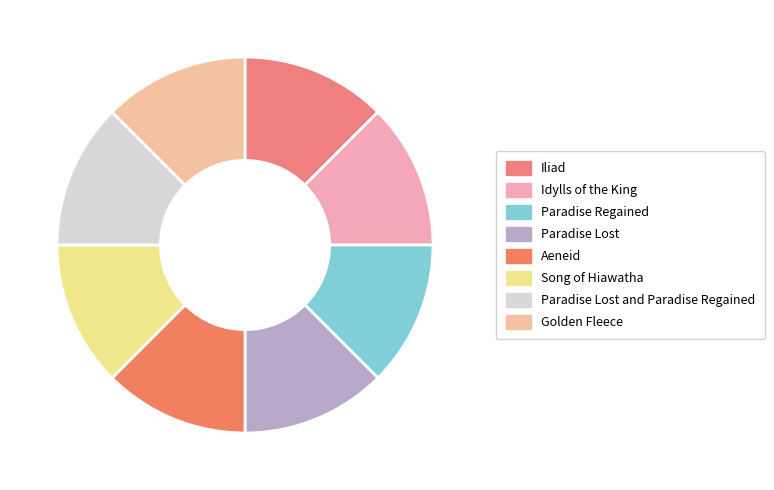

How much of the chart is everything except Paradise Lost?

87.5%